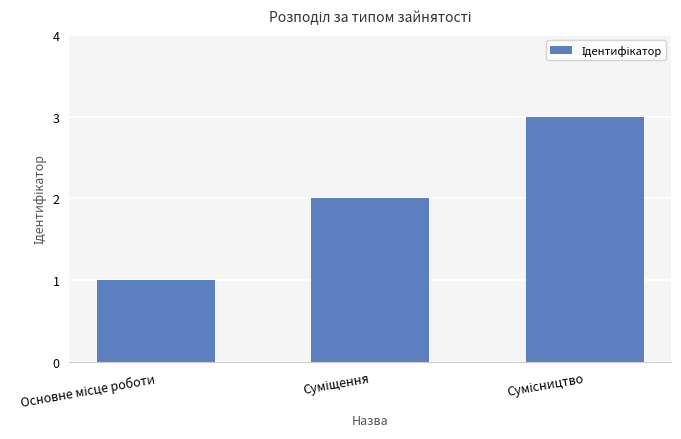

What is the sum of all values?

6